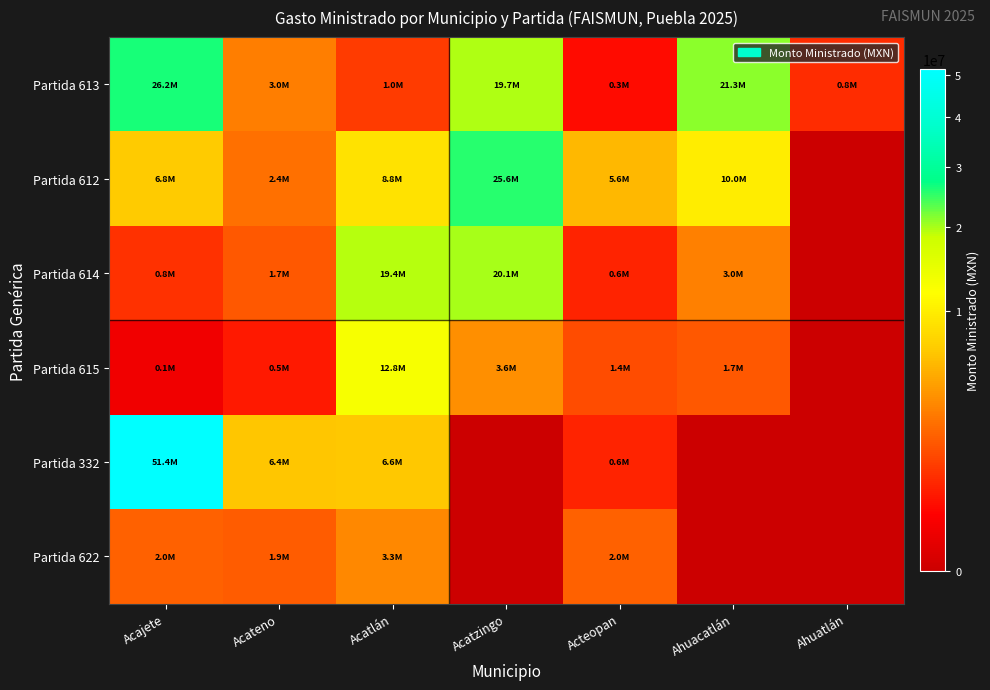

Reading left to right, what are all the values shown in this chart?

Partida 613: Acajete=26221981.2	Acateno=2950000.0	Acatlán=1039879.6	Acatzingo=19680000.0	Acteopan=328731.0	Ahuacatlán=21272763.0	Ahuatlán=751870.2
Partida 612: Acajete=6790660.4	Acateno=2400000.0	Acatlán=8807699.8	Acatzingo=25554830.5	Acteopan=5607789.0	Ahuacatlán=10000000.0	Ahuatlán=0.0
Partida 614: Acajete=850000.0	Acateno=1700000.0	Acatlán=19449665.6	Acatzingo=20133918.5	Acteopan=600000.0	Ahuacatlán=3000000.0	Ahuatlán=0.0
Partida 615: Acajete=100000.0	Acateno=474384.2	Acatlán=12821533.5	Acatzingo=3650000.0	Acteopan=1424640.0	Ahuacatlán=1710000.0	Ahuatlán=0.0
Partida 332: Acajete=51443962.4	Acateno=6438420.8	Acatlán=6603867.0	Acatzingo=0.0	Acteopan=610000.0	Ahuacatlán=0.0	Ahuatlán=0.0
Partida 622: Acajete=2000000.0	Acateno=1850000.0	Acatlán=3271336.4	Acatzingo=0.0	Acteopan=1966201.0	Ahuacatlán=0.0	Ahuatlán=0.0